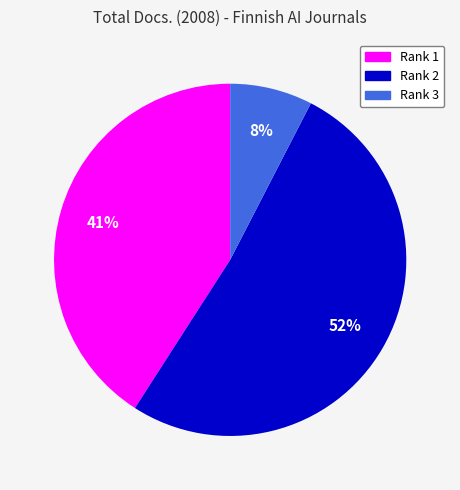

Does any single category account for the majority?

Yes